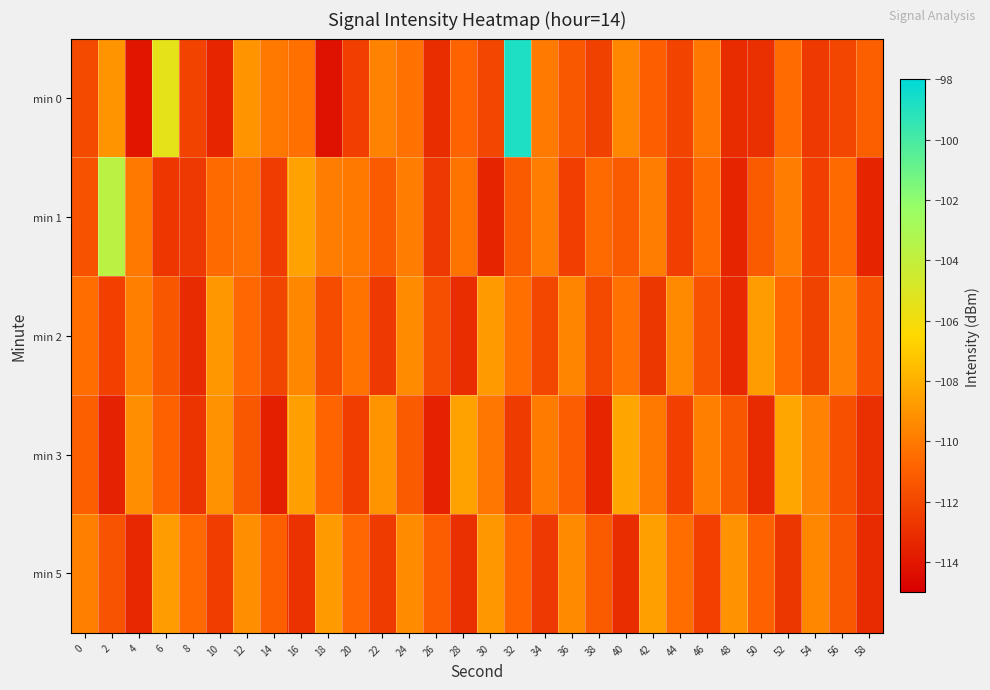

Which series has the largest total across all categories?

min 0